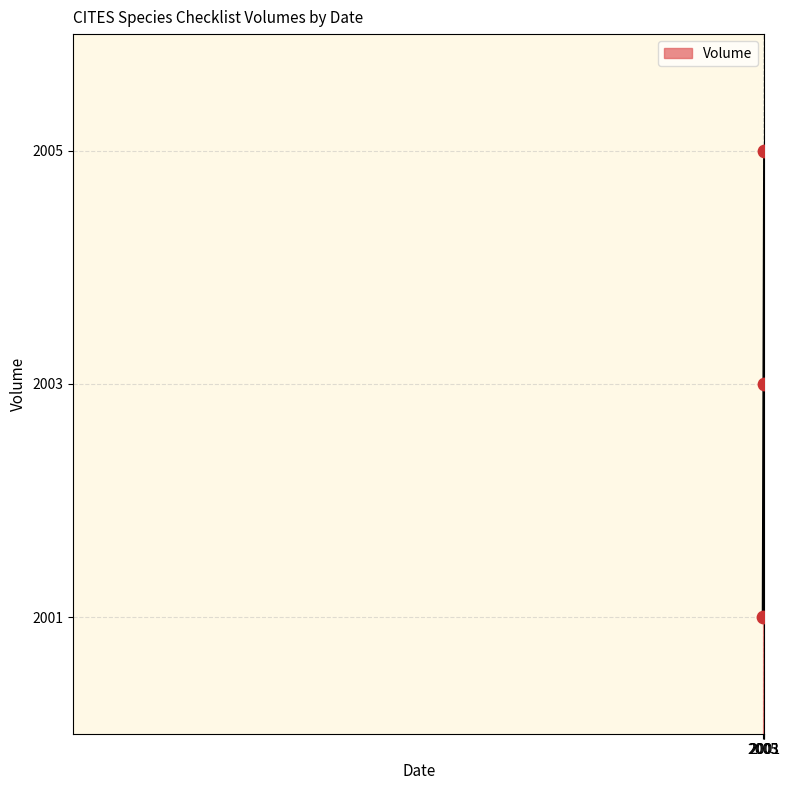

What is the change in value from 2003 to 2001?

+2